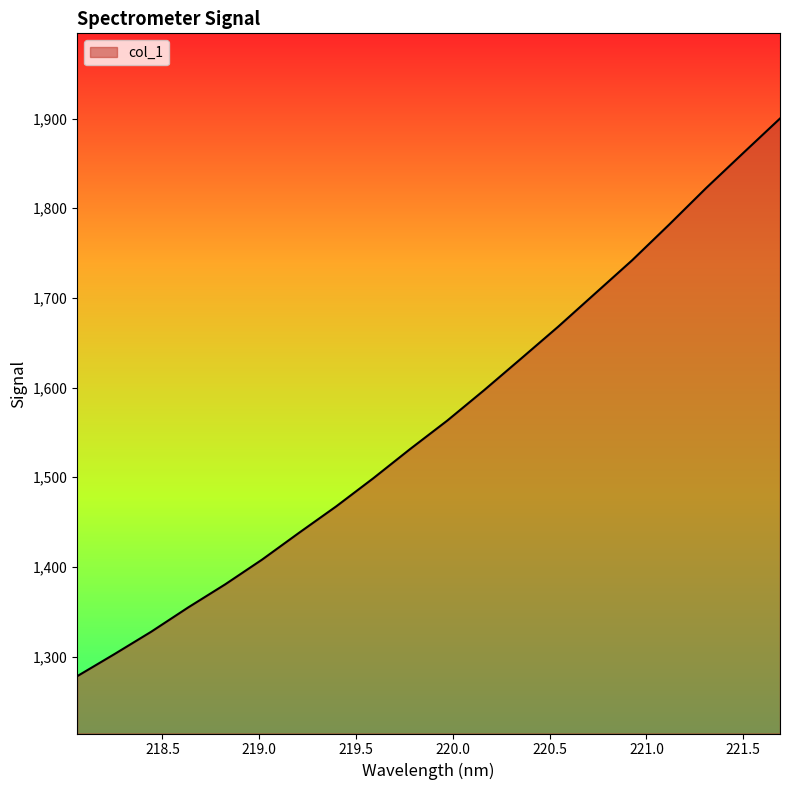

What is the greatest value displayed?

1900.1